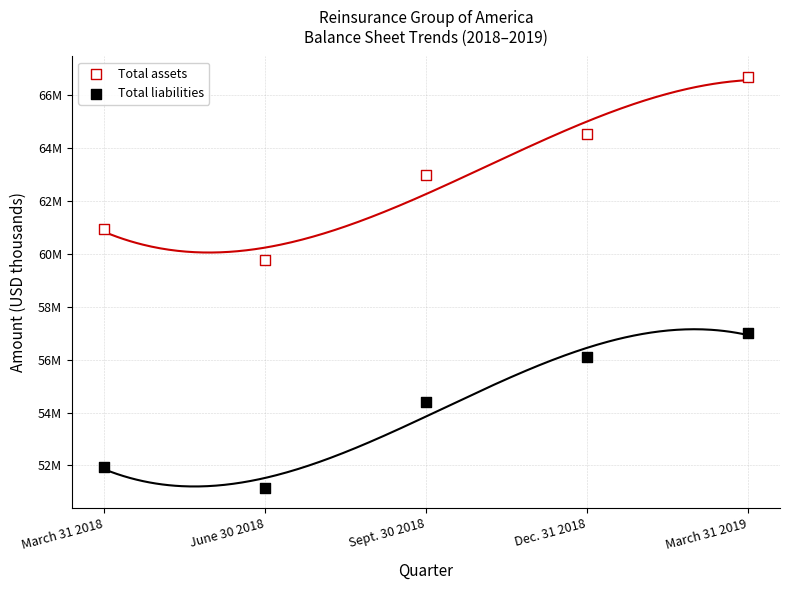

What are all the series names shown in the legend?

Total assets, Total liabilities